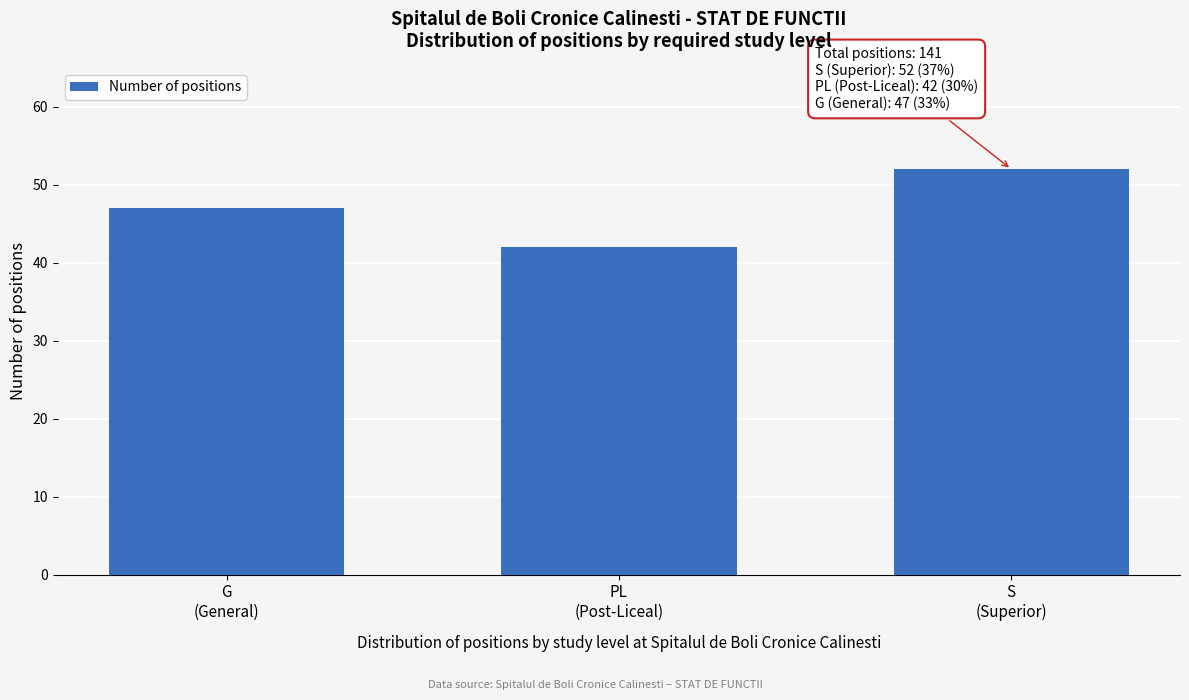

Reading right to left, transcribe all the data shown in this chart.

52	42	47